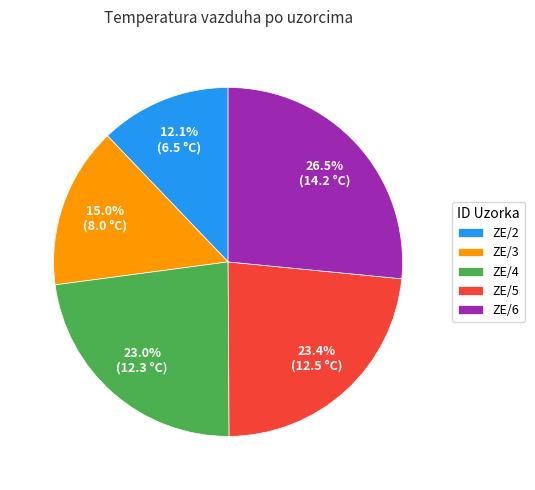

Is it true that ZE/3 is 26% of the pie?

False